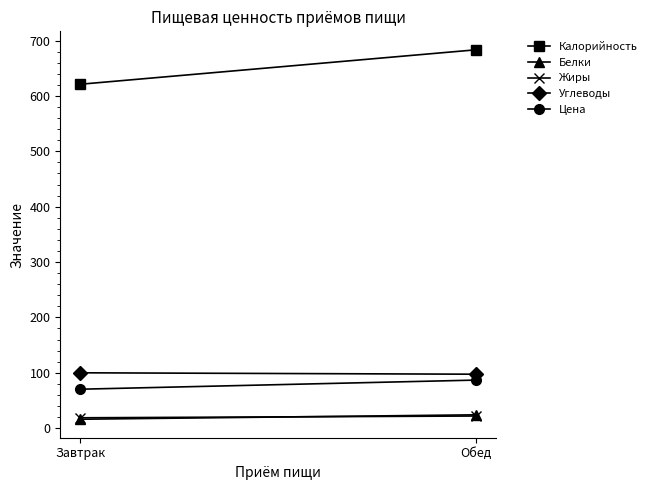

At how many categories does at least one series exceed 645?

1